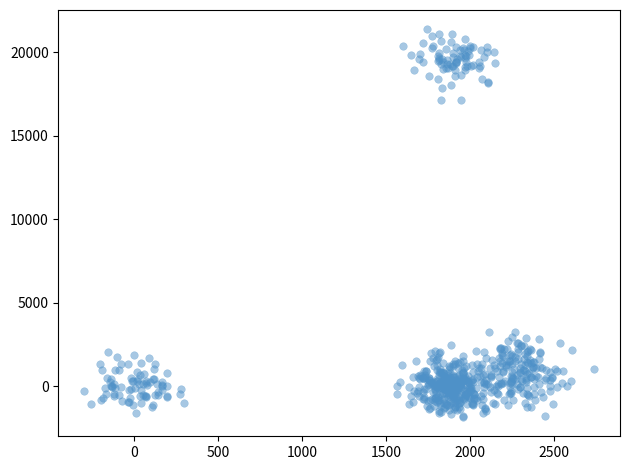

What is the range of X values (max minus min)?

3038.8